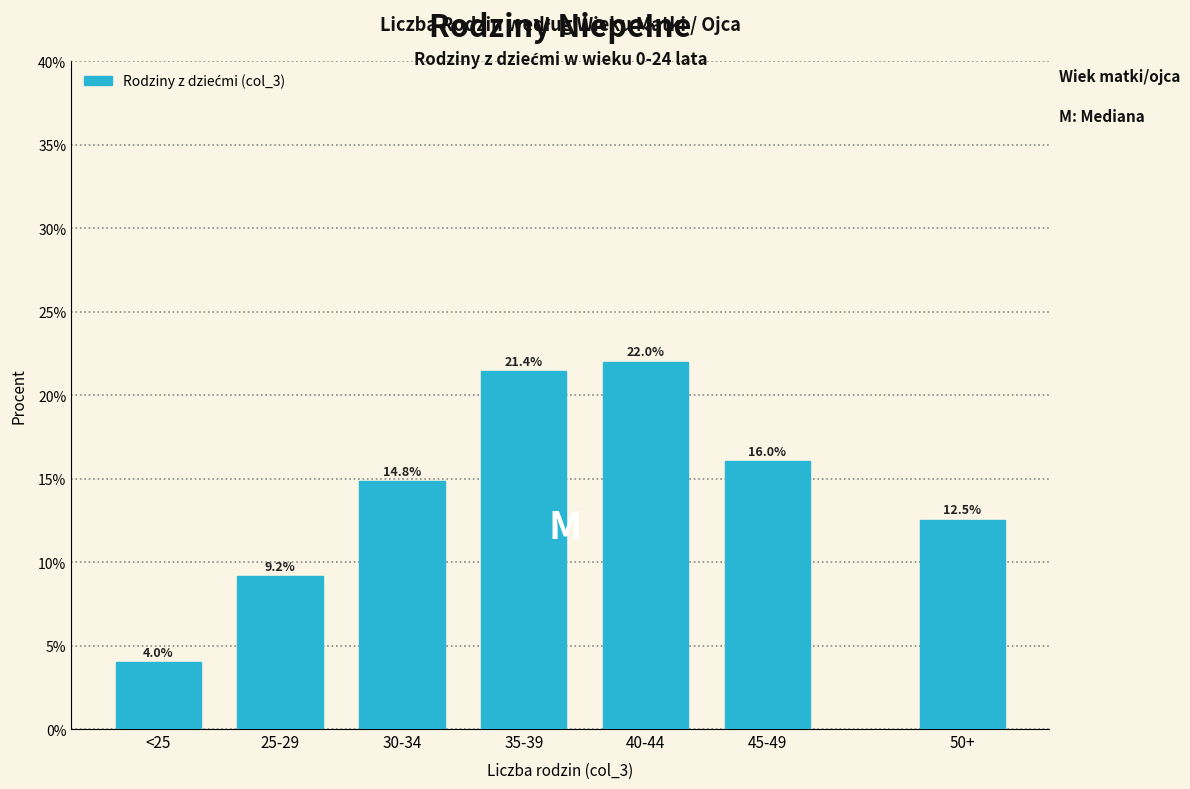

Reading left to right, what are all the values shown in this chart?

<25=4.0	25-29=9.2	30-34=14.8	35-39=21.4	40-44=22.0	45-49=16.0	50+=12.5